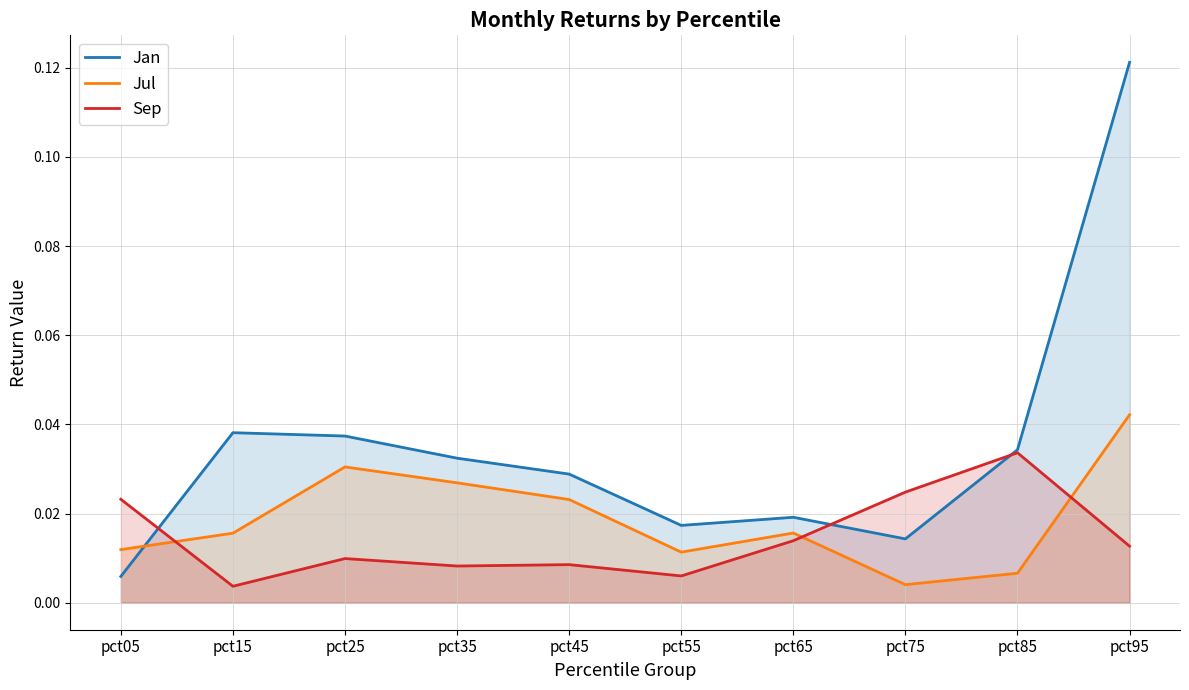

At which category does Jan reach its first local peak?

pct15